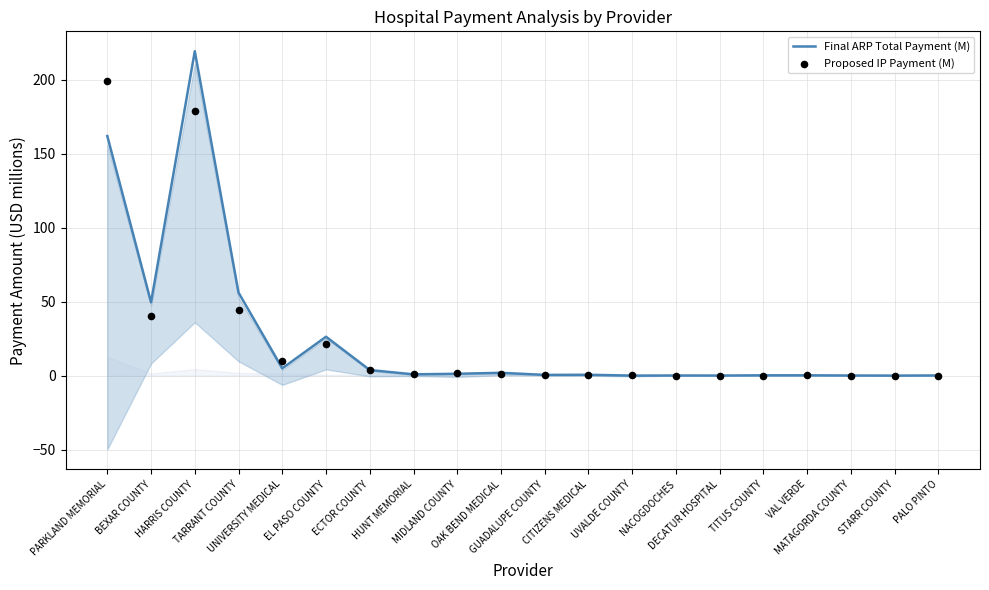

Is the value of Proposed IP Payment (M) at GUADALUPE COUNTY greater than the value of Final ARP Total Payment (M) at HARRIS COUNTY?

No